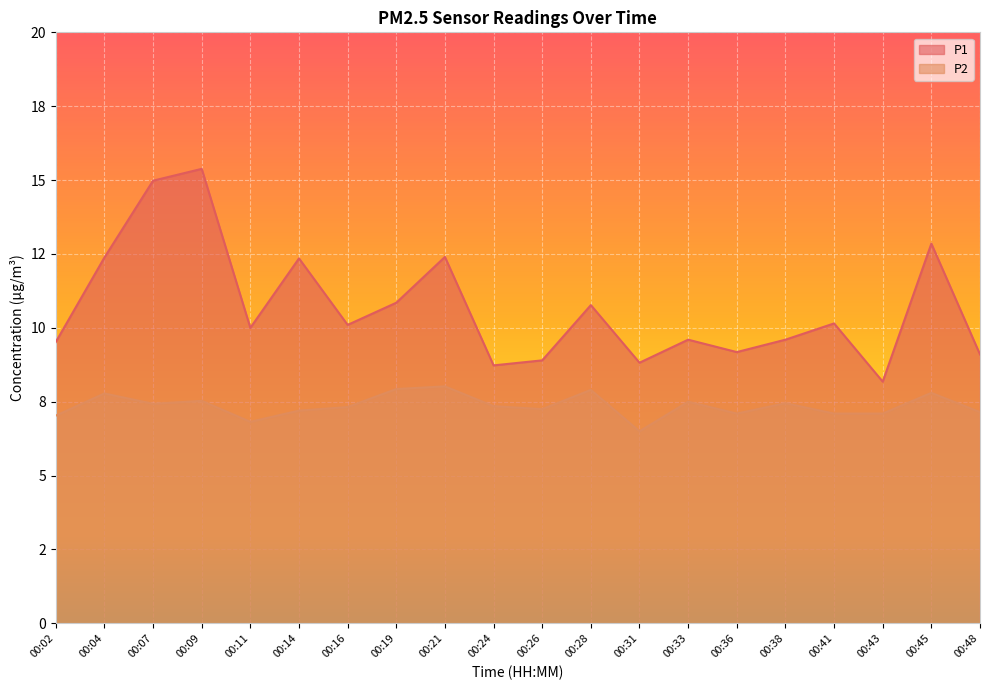

True or false: P2 and P1 cross at least once.

False